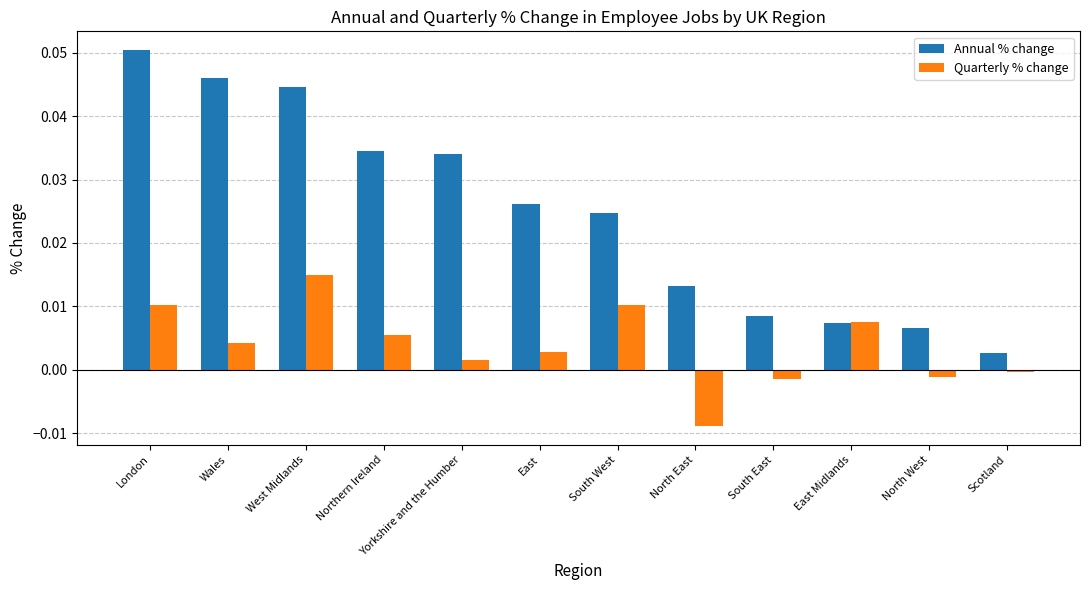

Count the number of categories in the chart.

12